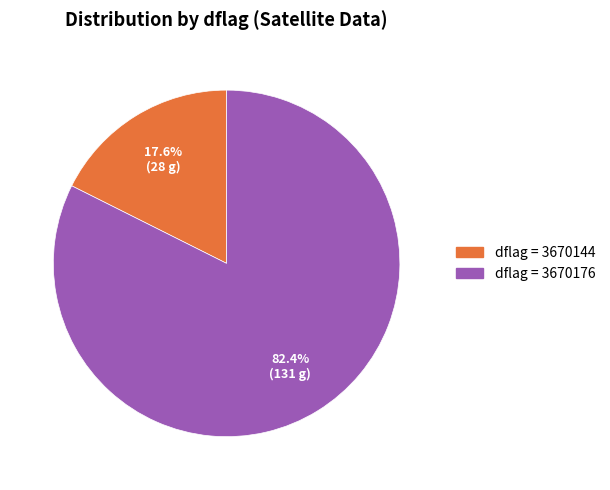

Is there a majority slice in this chart?

Yes